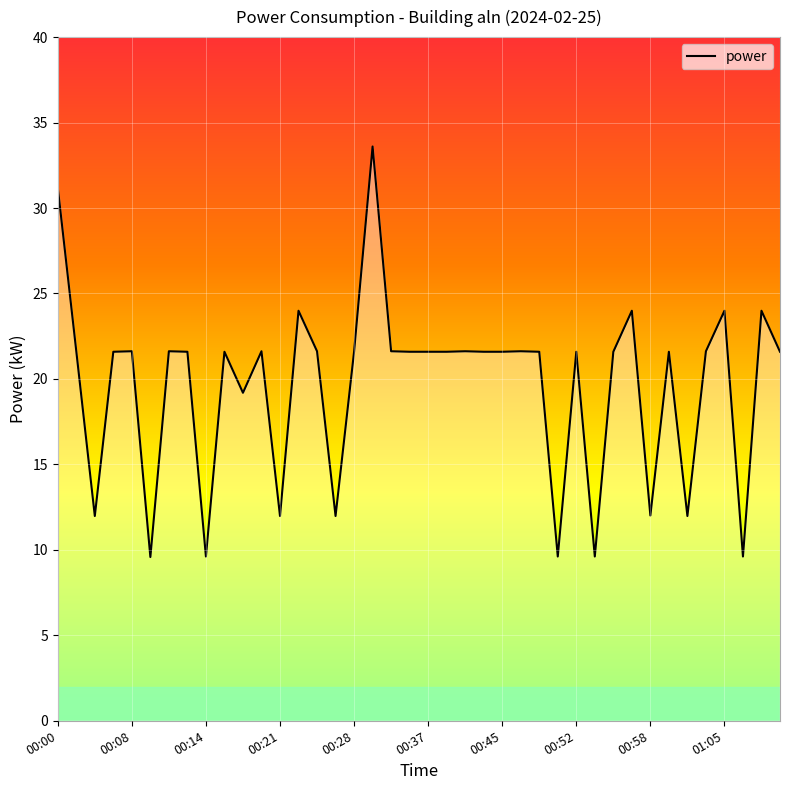

What is the difference between the maximum and minimum values?

24.0